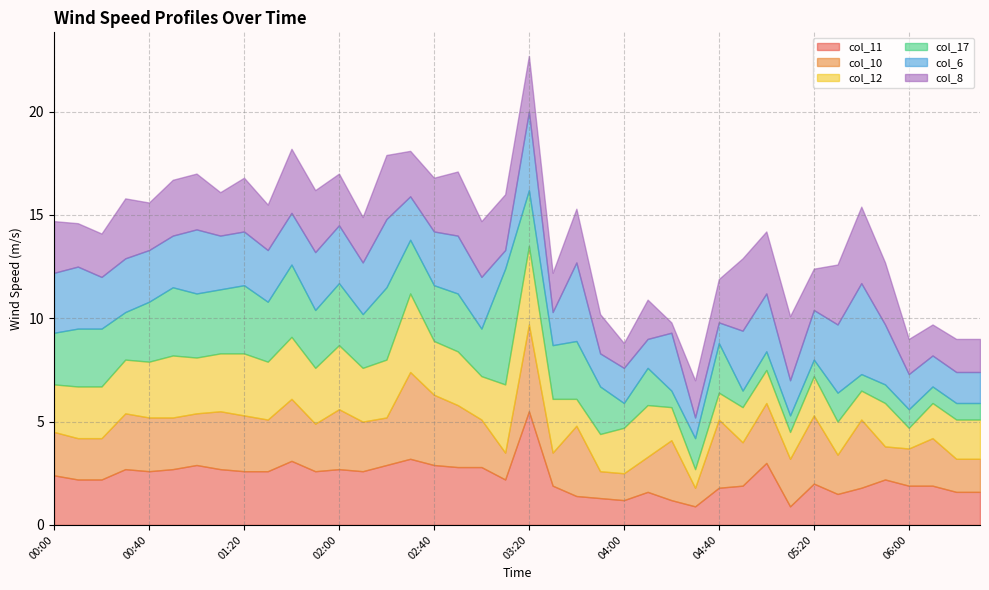

What value does the col_11 series have at 05:10?

0.9